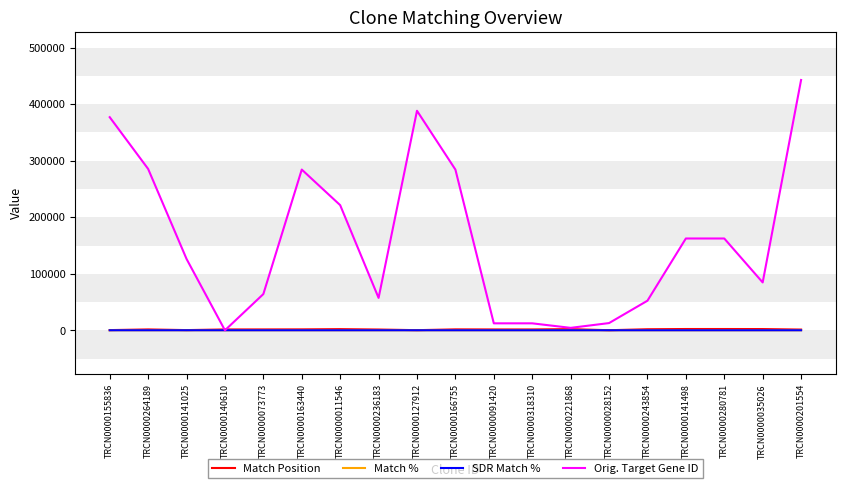

At which category is the sum across all series the highest?

TRCN0000201554